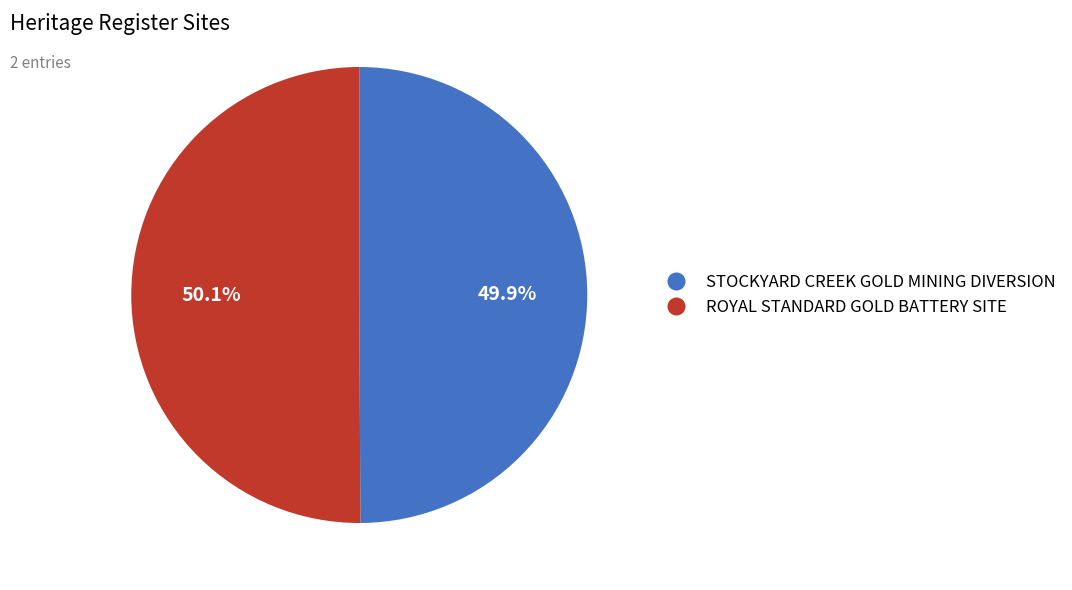

Is it true that ROYAL STANDARD GOLD BATTERY SITE is 50% of the pie?

True